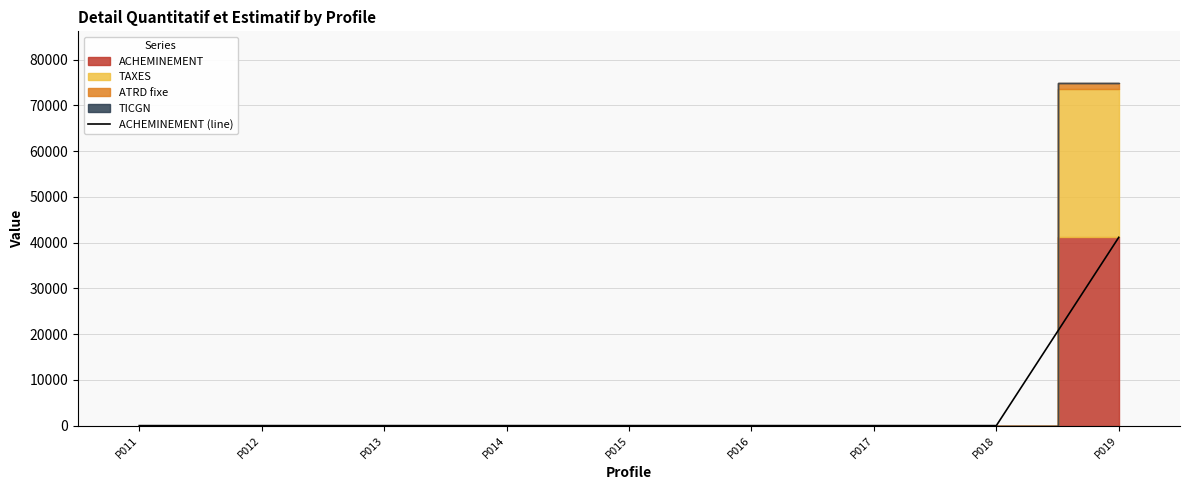

How many data points are above 0?

1